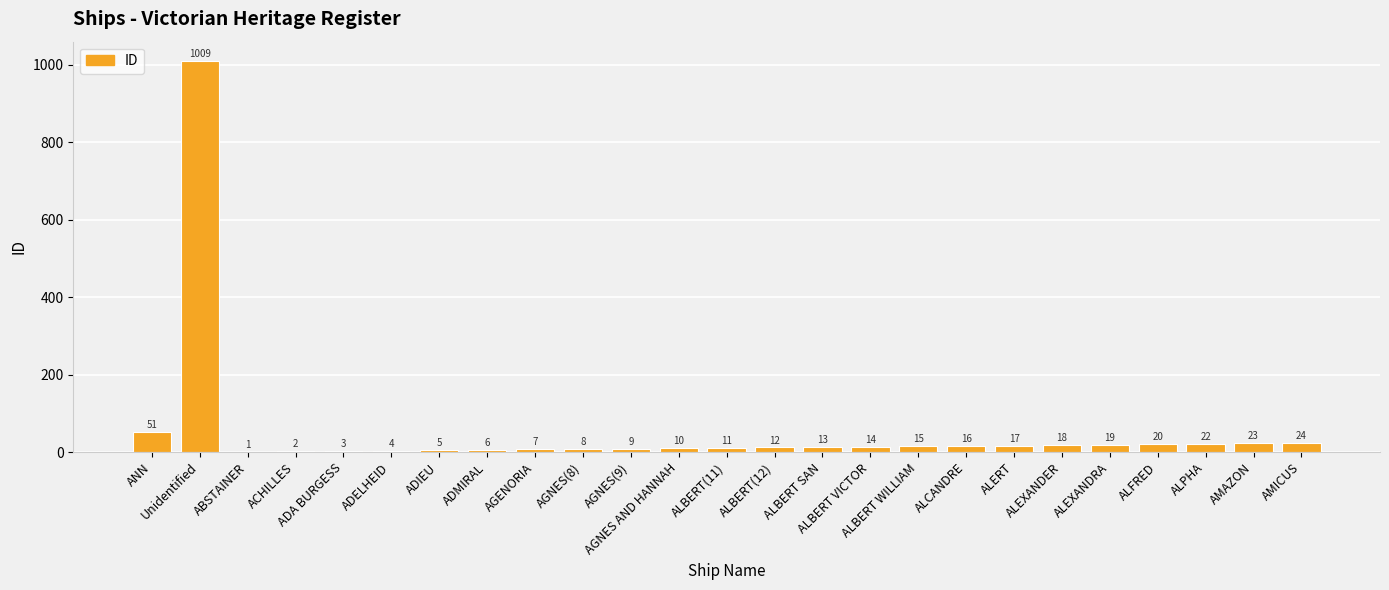

What is the greatest value displayed?

1009